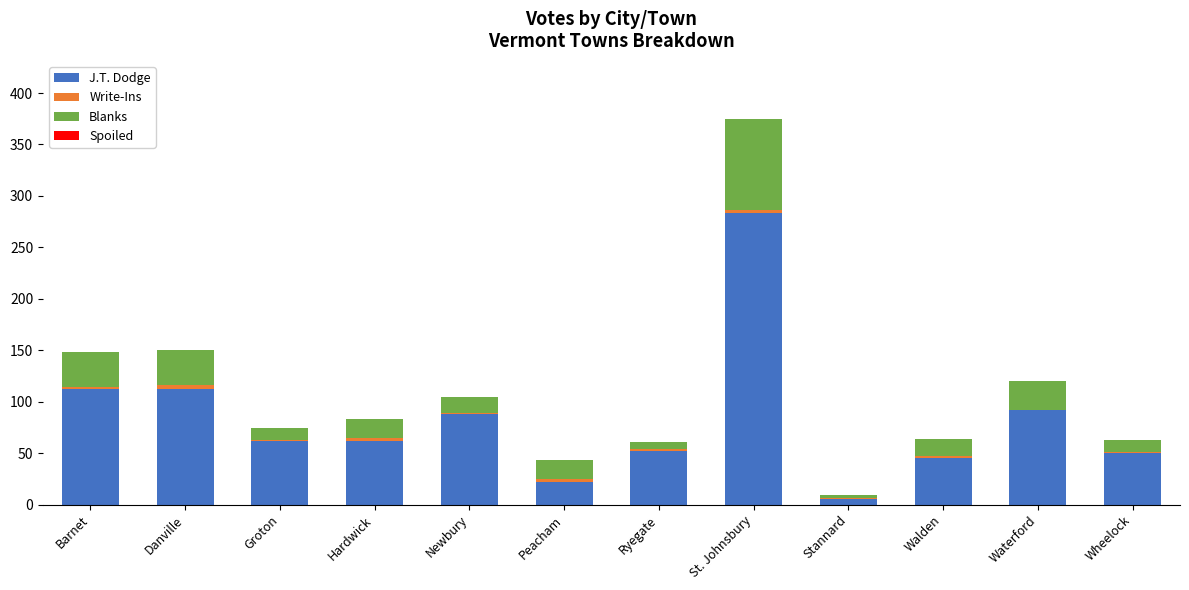

At which category is the sum across all series the highest?

St. Johnsbury